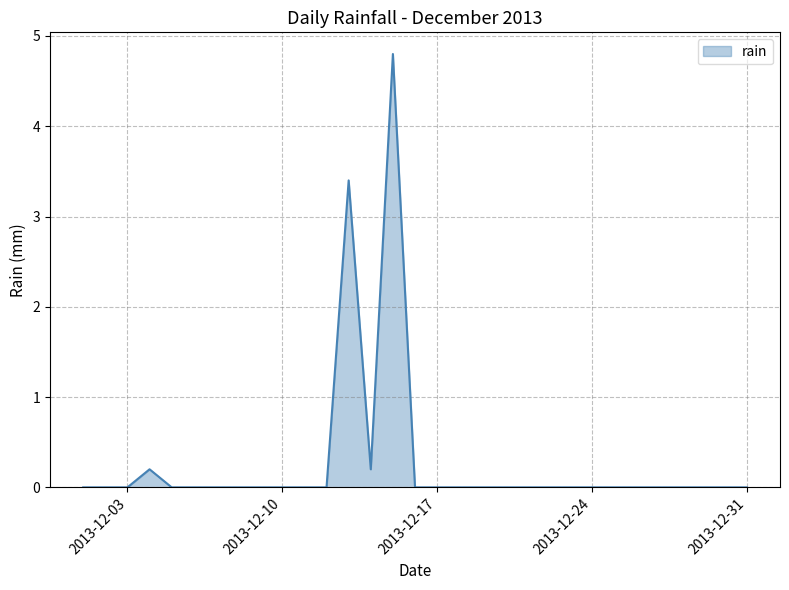

What is the difference between the maximum and minimum values?

4.8